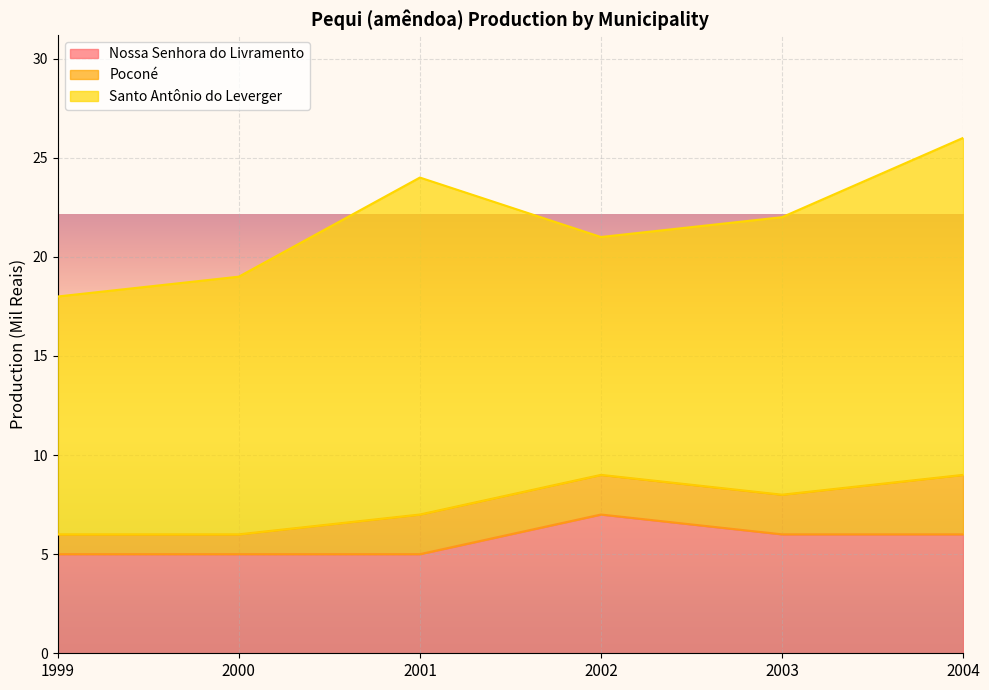

Reading left to right, transcribe all the data shown in this chart.

Nossa Senhora do Livramento: 1999=5	2000=5	2001=5	2002=7	2003=6	2004=6
Poconé: 1999=1	2000=1	2001=2	2002=2	2003=2	2004=3
Santo Antônio do Leverger: 1999=12	2000=13	2001=17	2002=12	2003=14	2004=17